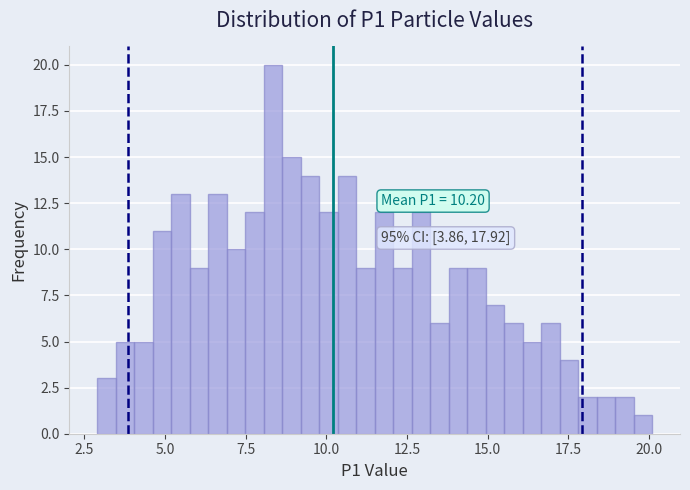

Read against the x-axis, roughly where is the centre of the tallest bar?

8.5